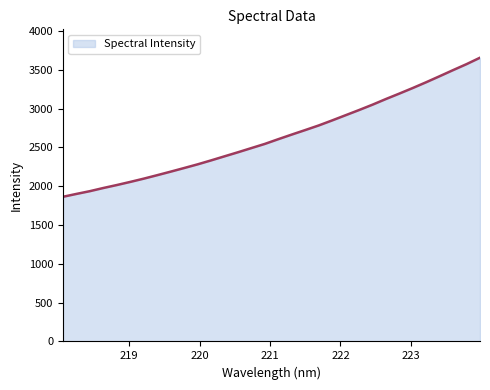

Does the chart display data point markers on the line(s)?

No